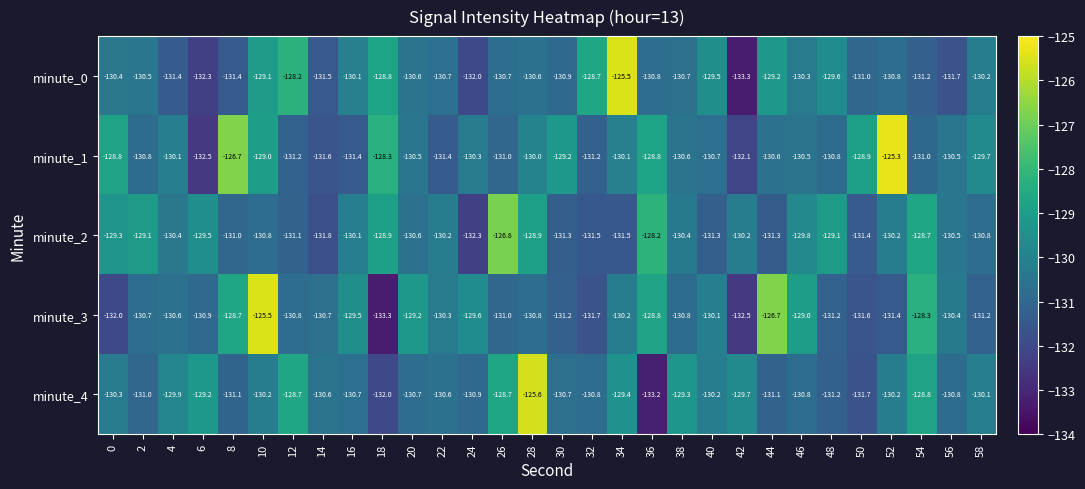

Which series changed the most between 26 and 36?

minute_4